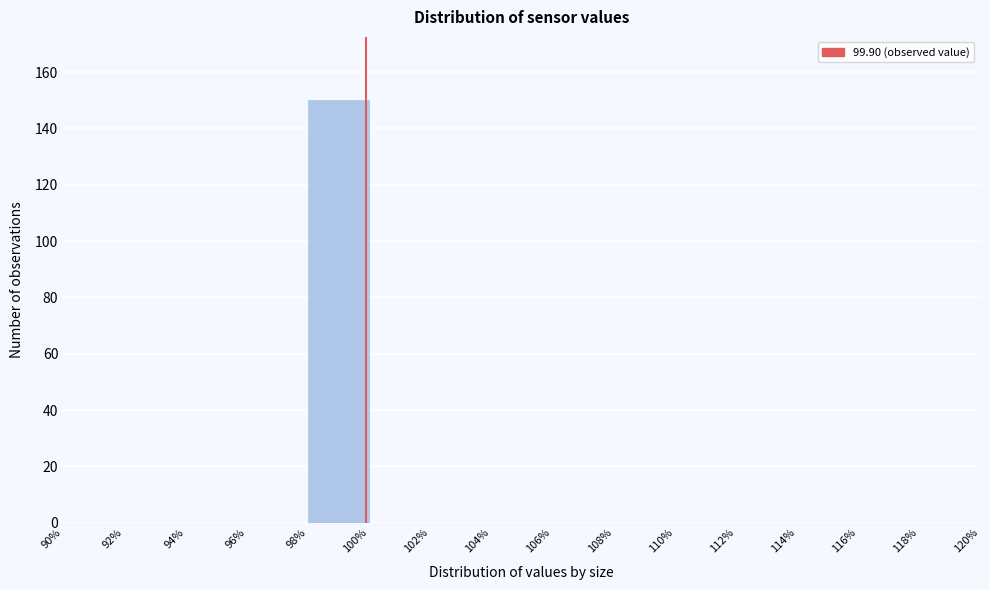

Over which range of the x-axis is the bar tallest?

98% to 100%